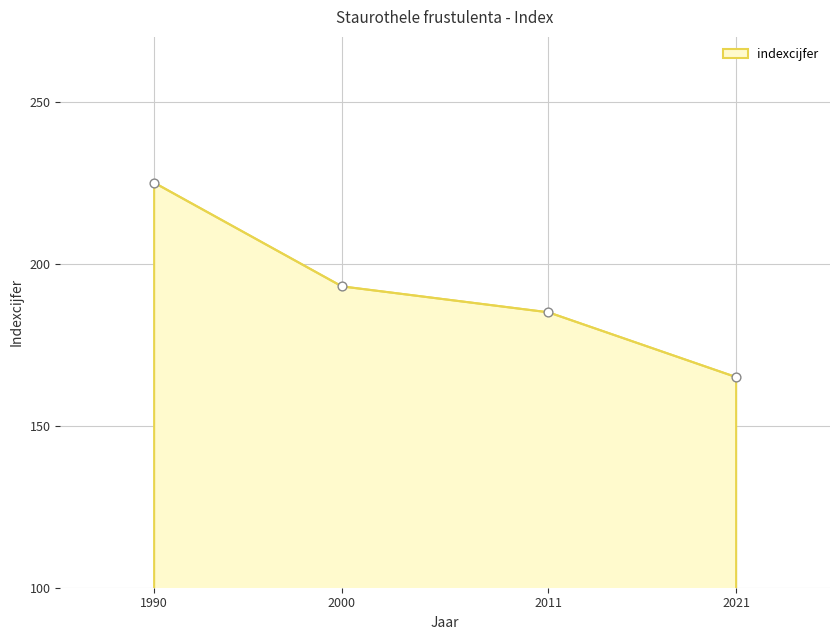

Which has a higher value, 2021 or 2000?

2000